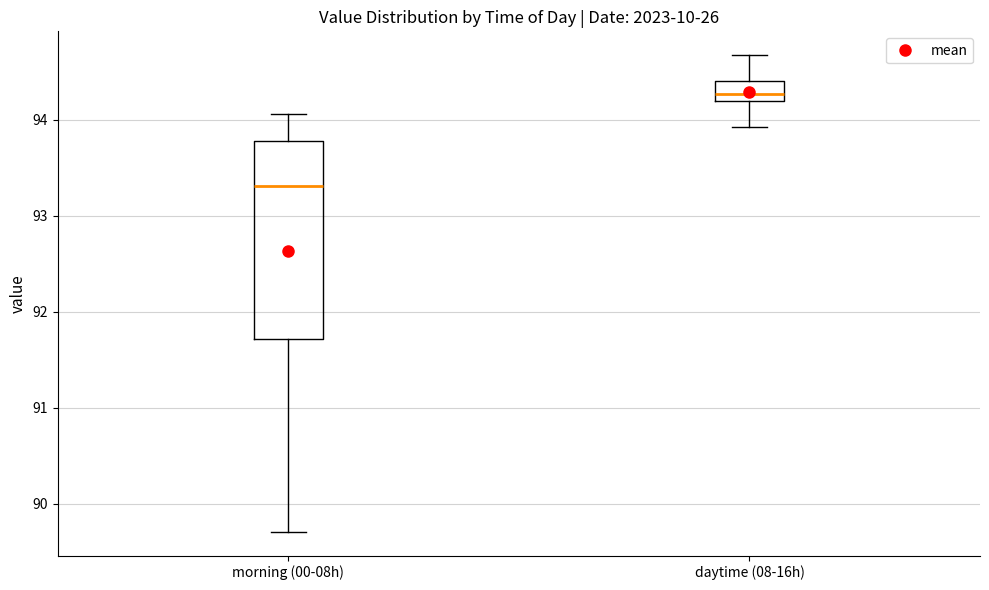

Reading left to right, transcribe this box plot: for each box, give where its median line is, the range the box spans, and where its two whiskers end, as read against the y-axis. The values are not printed on the chart, so give them approximately, as read against the axis.

morning (00-08h): median 93.3, box 91.7 to 93.8, whiskers 89.7 to 94.1
daytime (08-16h): median 94.3, box 94.2 to 94.4, whiskers 93.9 to 94.7